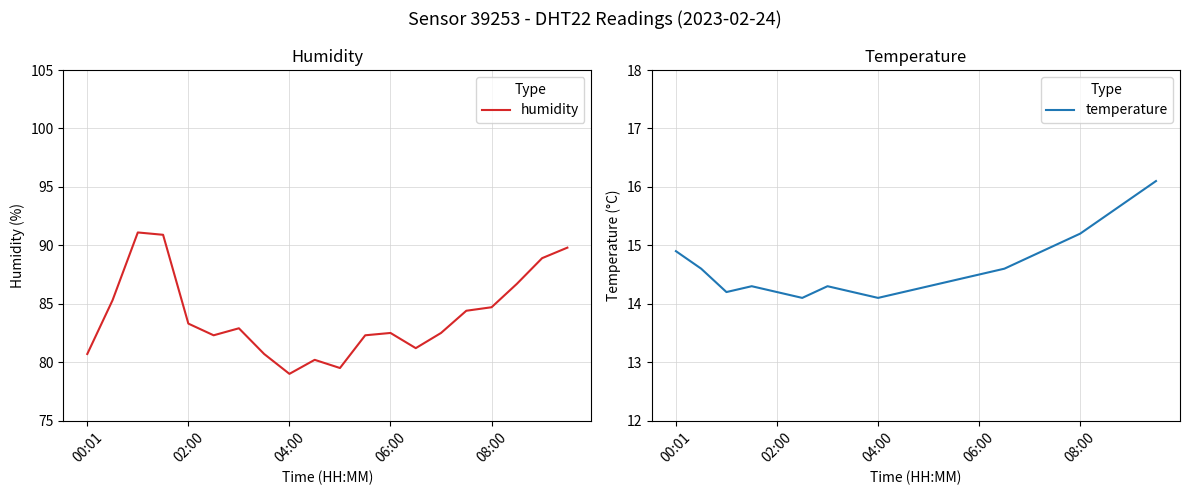

How many interior local valleys does the temperature series have?

3